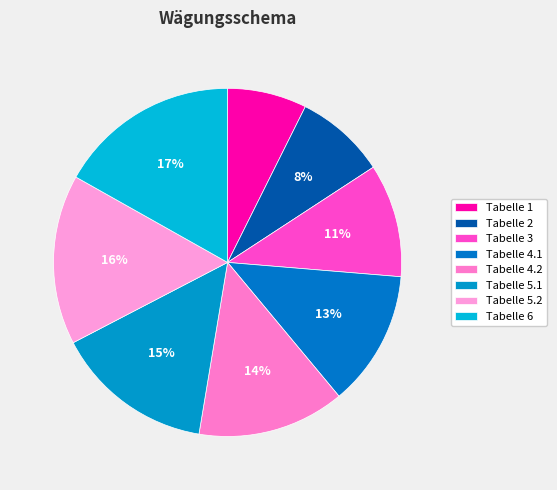

To the nearest percent, what percentage of the pie is Tabelle 1?

7%